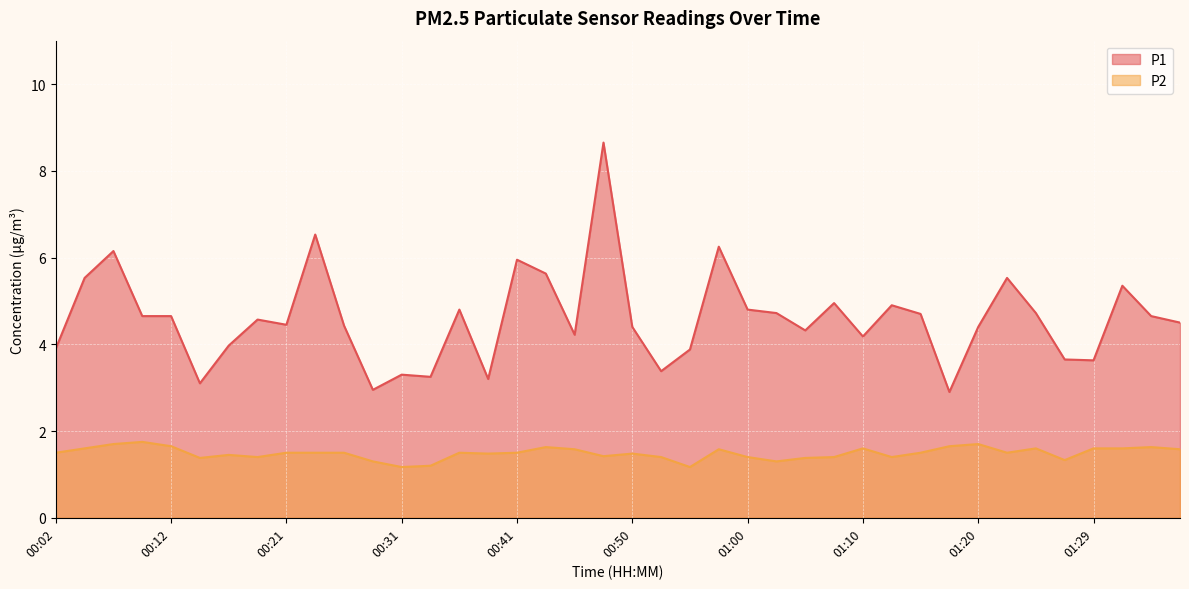

What is the label of the 34th point from the left?

01:22